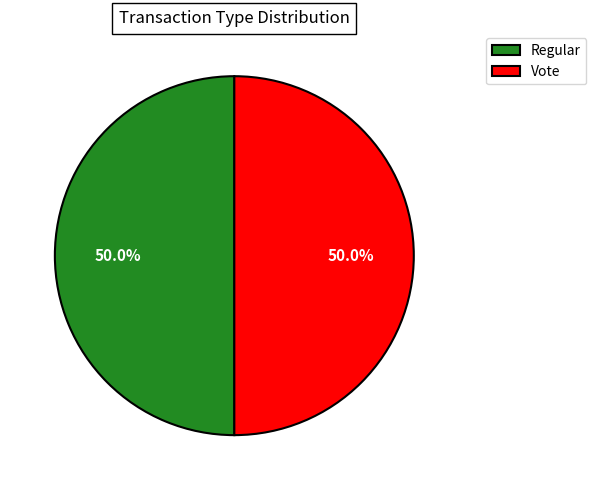

What is the ratio of the value at Vote to the value at Regular?

1.0